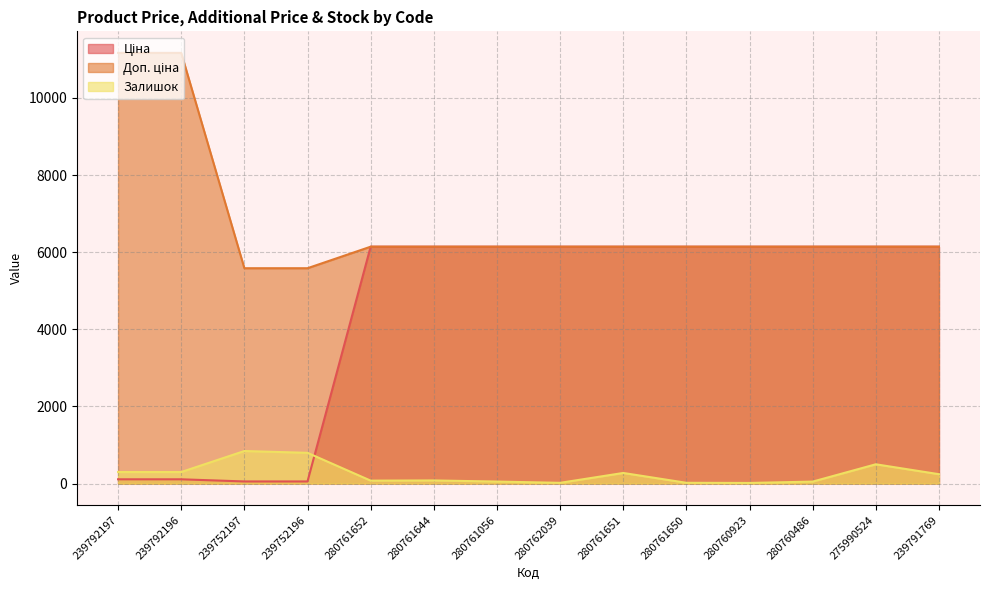

What is the maximum value shown in the chart?

11169.0